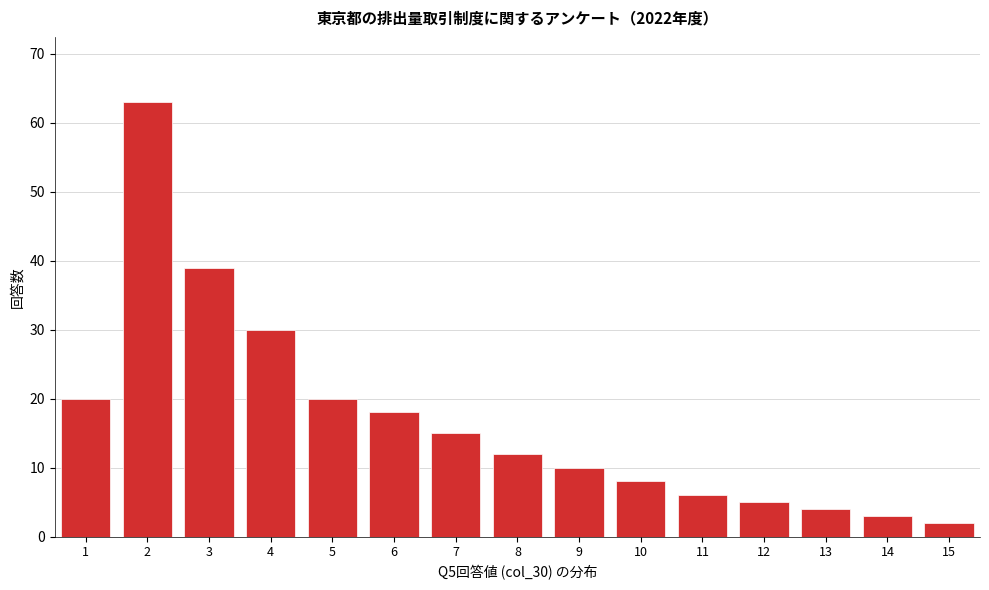

Reading left to right, list all the values displayed in this chart.

1=20	2=63	3=39	4=30	5=20	6=18	7=15	8=12	9=10	10=8	11=6	12=5	13=4	14=3	15=2